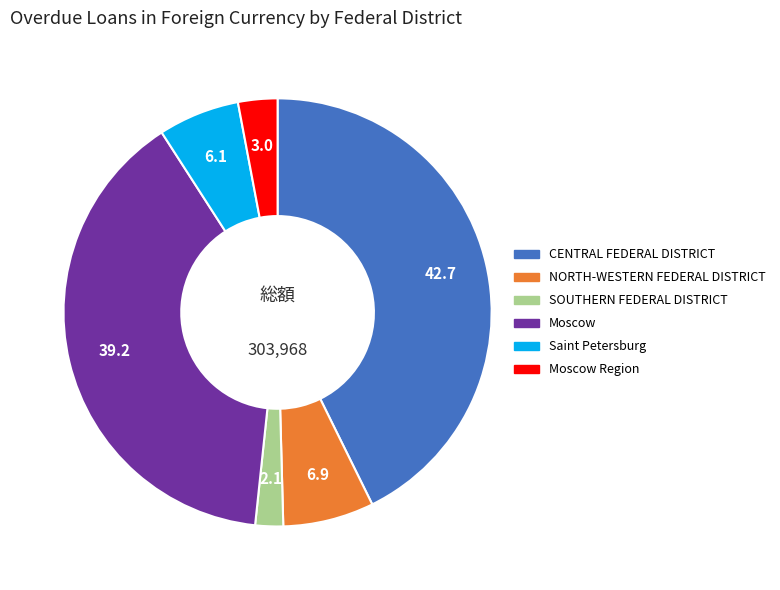

Is there a majority slice in this chart?

No